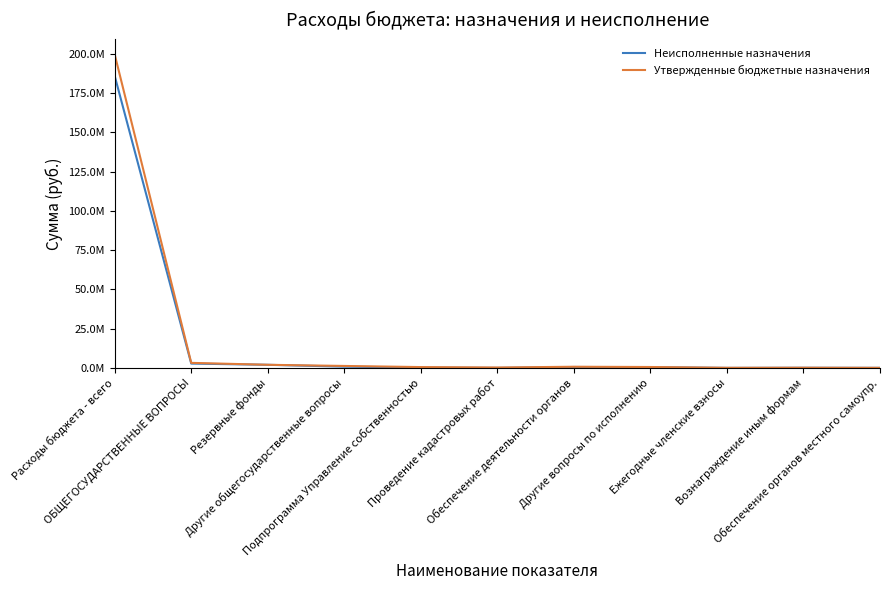

Does the chart have visible grid lines?

No